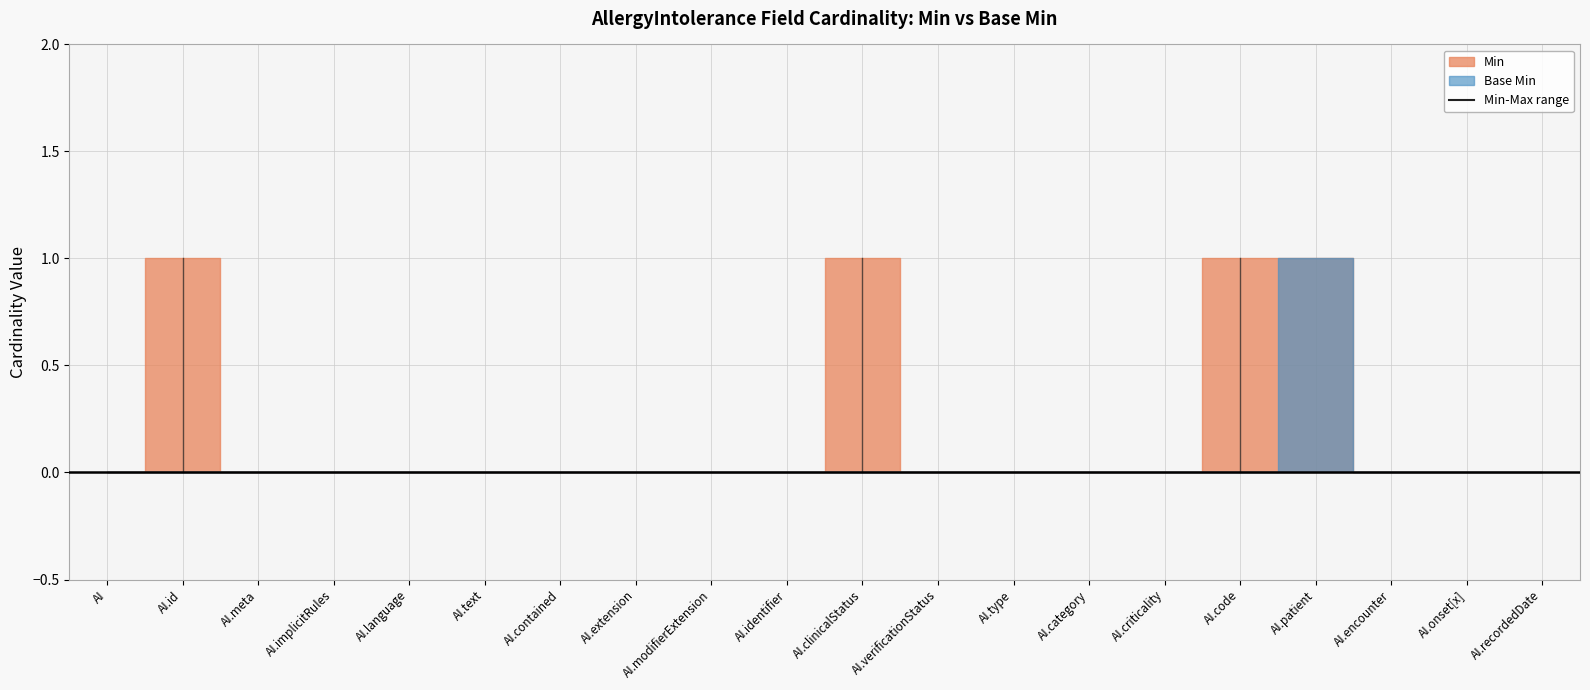

What position from the right is AllergyIntolerance.id?

19